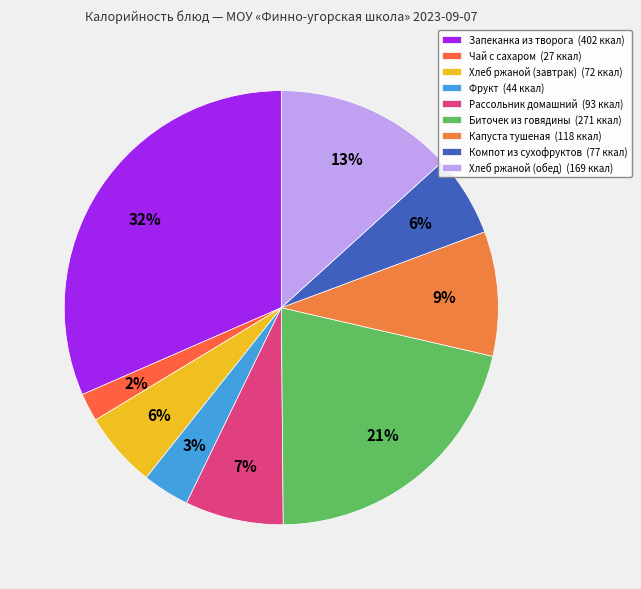

How many slices are in this pie chart?

9